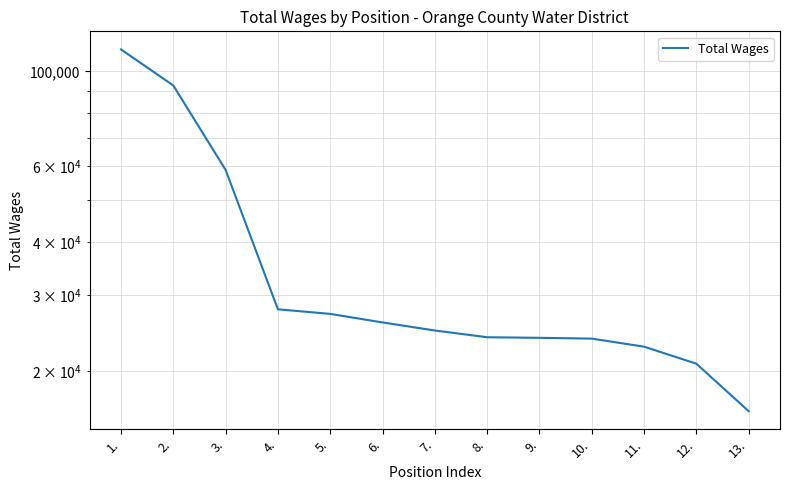

Is it true that the value at 7. is 11042?

False